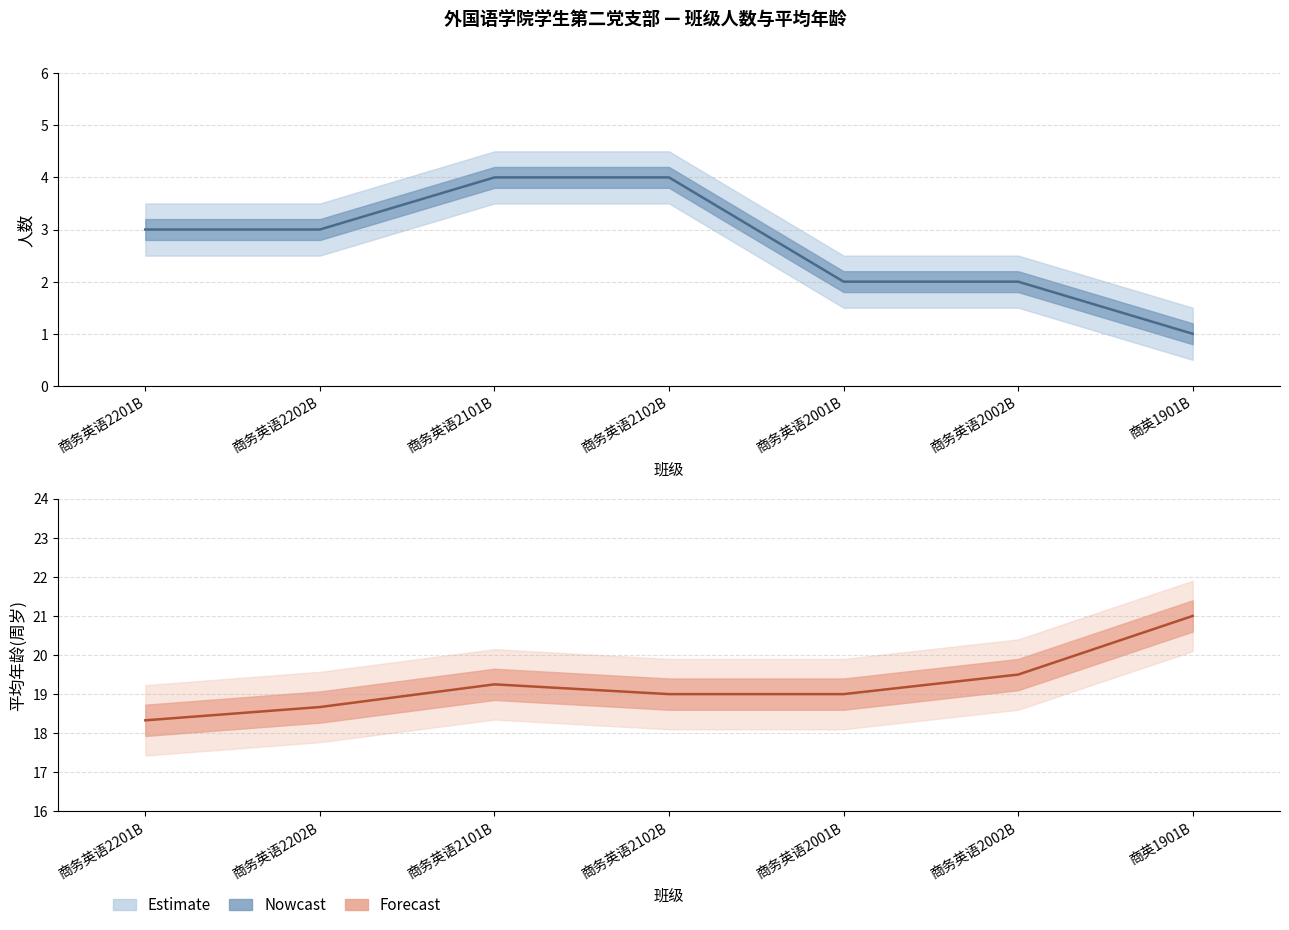

True or false: 序号 and 年龄(周岁) cross at least once.

False